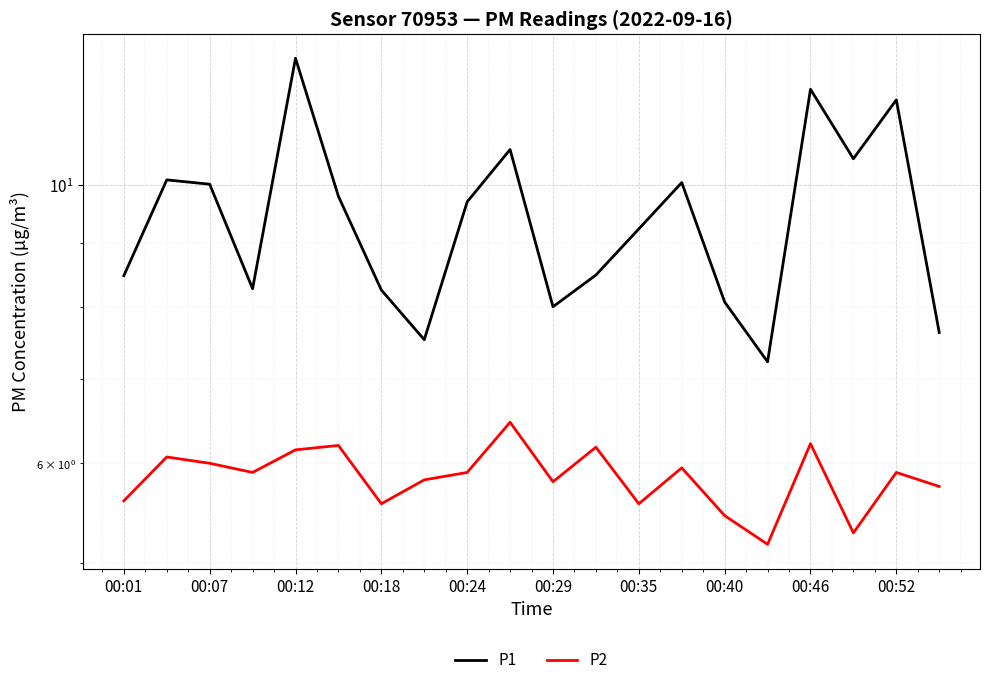

What is the average value of the P1 series?

9.4